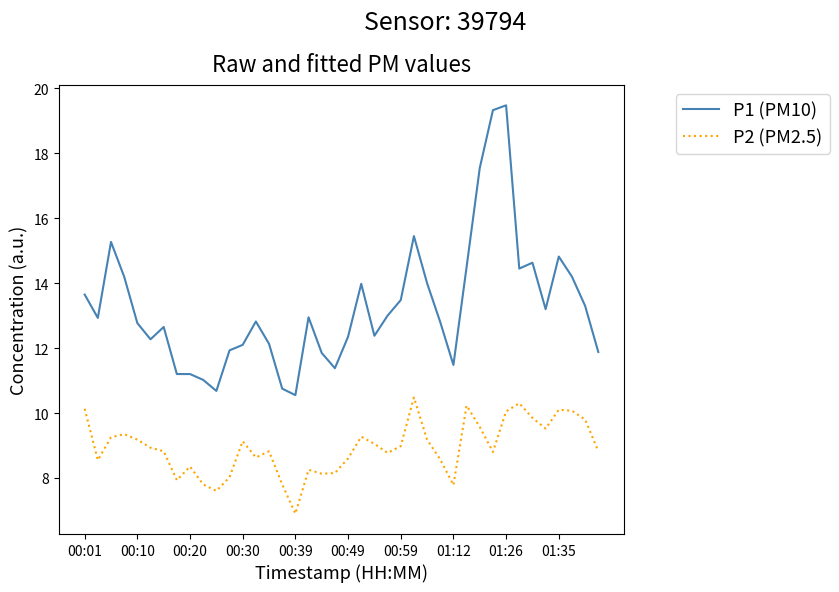

What is the minimum value shown in the chart?

6.9